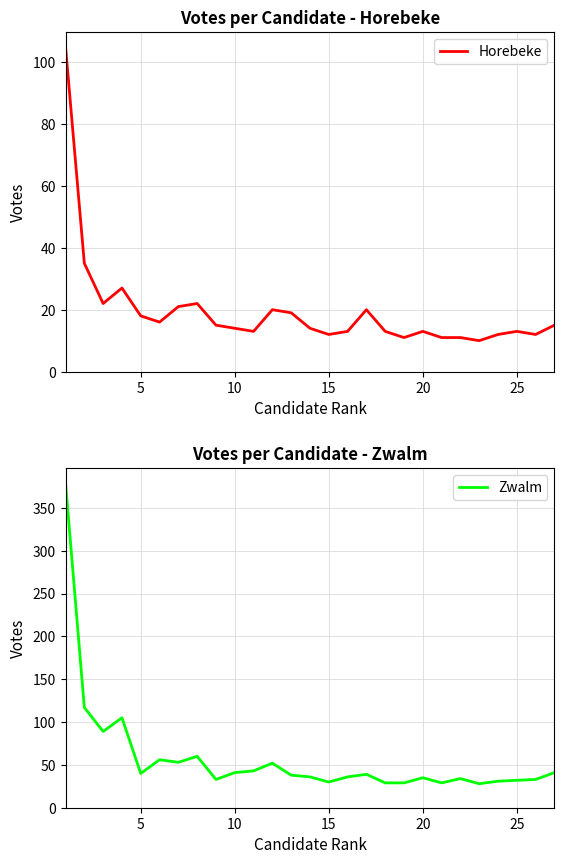

What is the highest value of the Zwalm series?

379